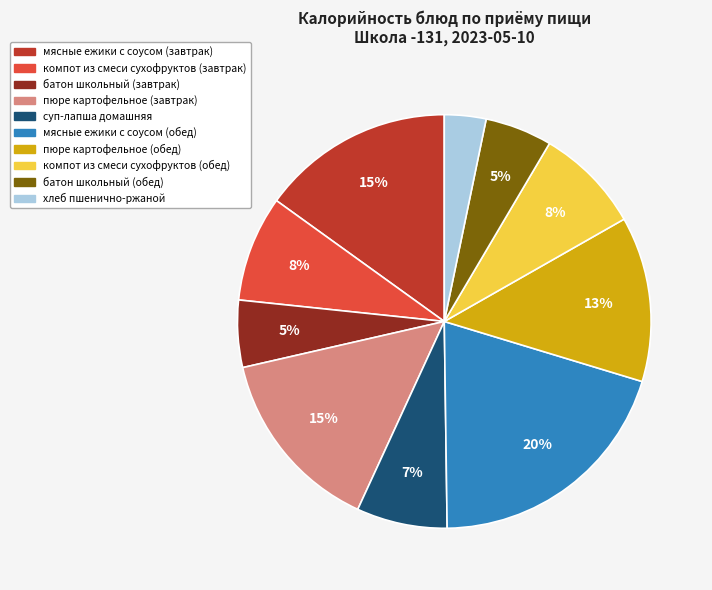

Do батон школьный (обед) and хлеб пшенично-ржаной together represent more than half of the pie?

No